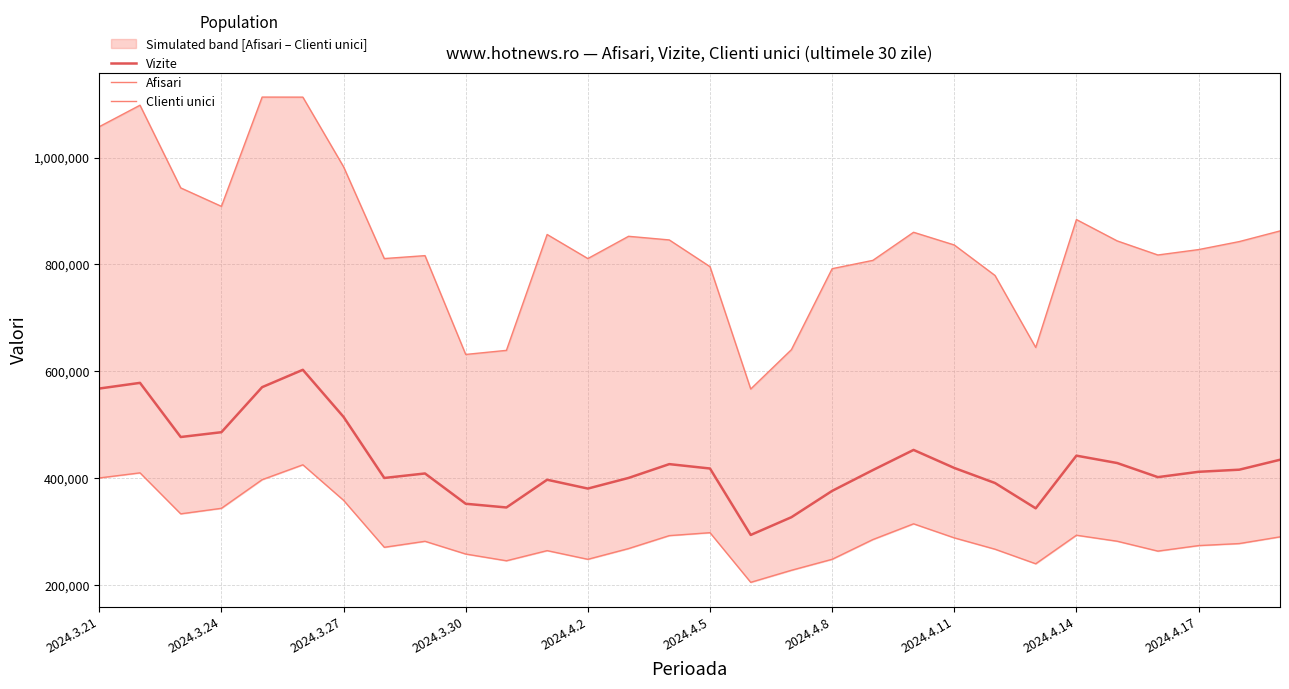

Which series has the largest range (max minus min)?

Afisari